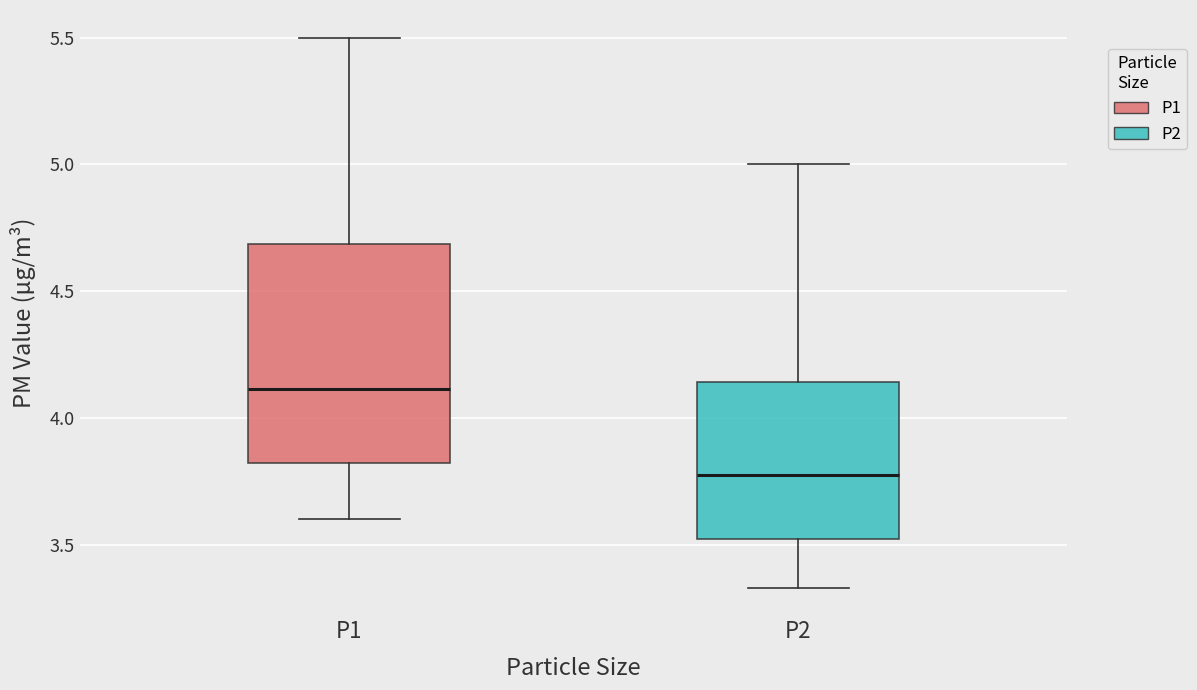

Which box is the tallest, from its lower edge to its upper edge?

P1